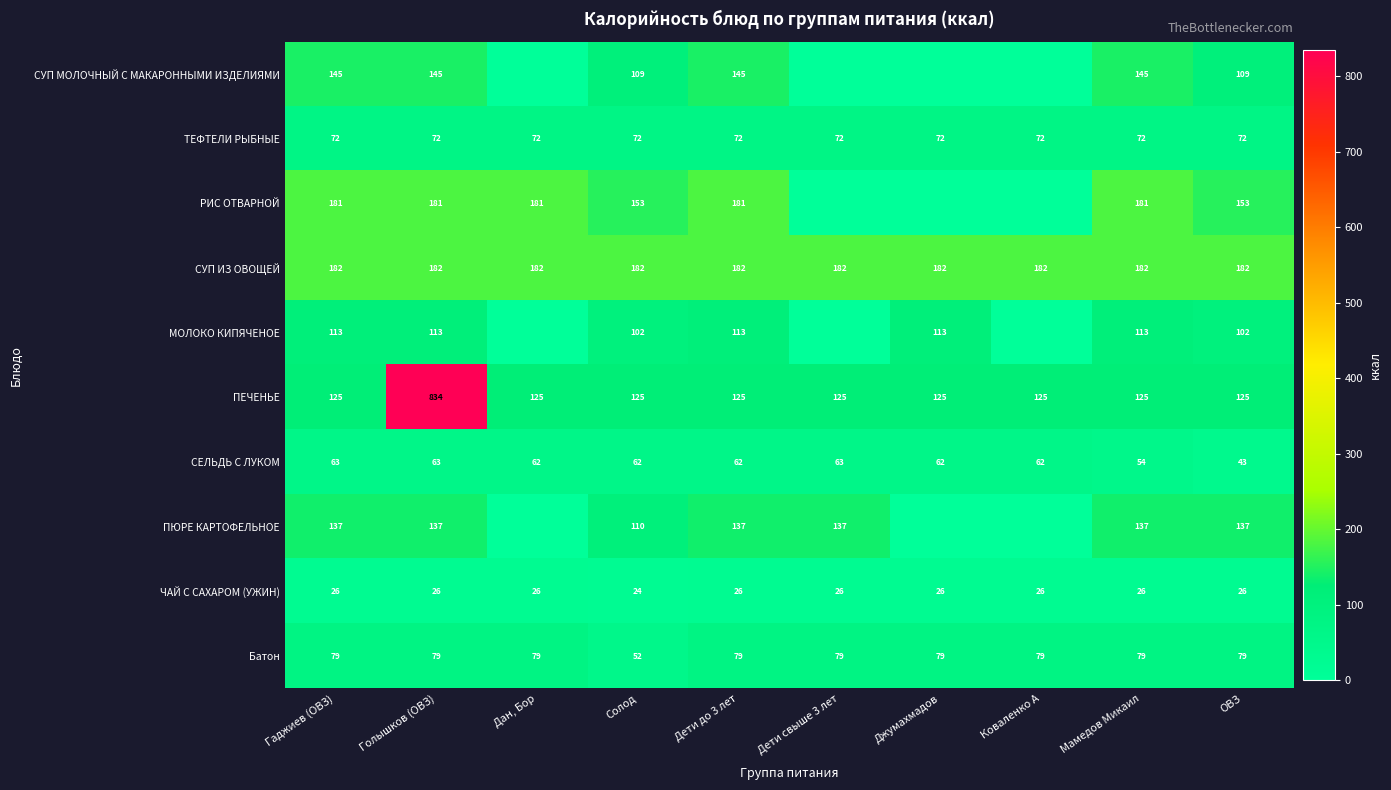

What is the lowest value of the Батон series?

52